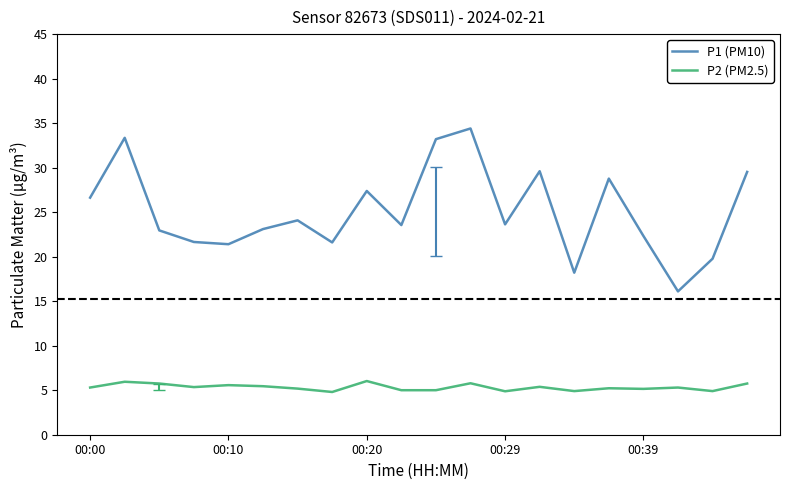

Which series has the widest spread of values?

P1 (PM10)